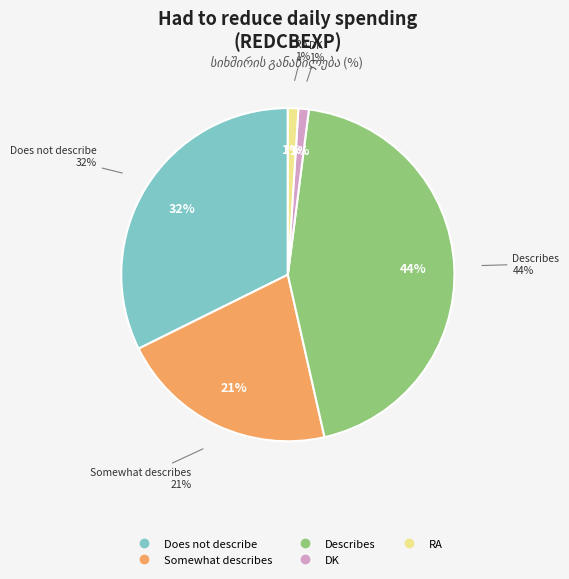

What is the smallest slice in the pie chart?

DK